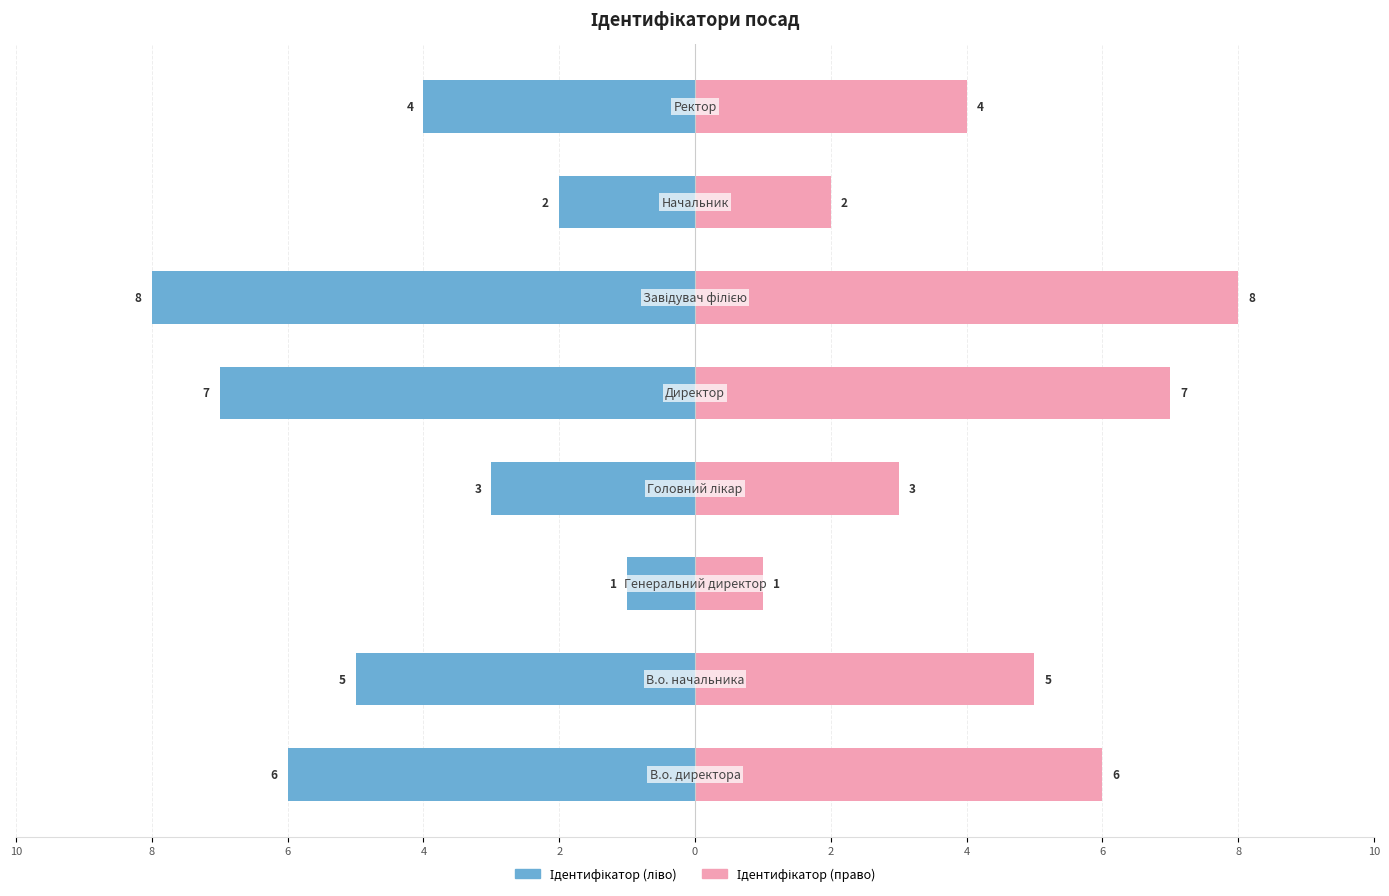

The value of Ідентифікатор (право) at 8 is 2. True or false?

False